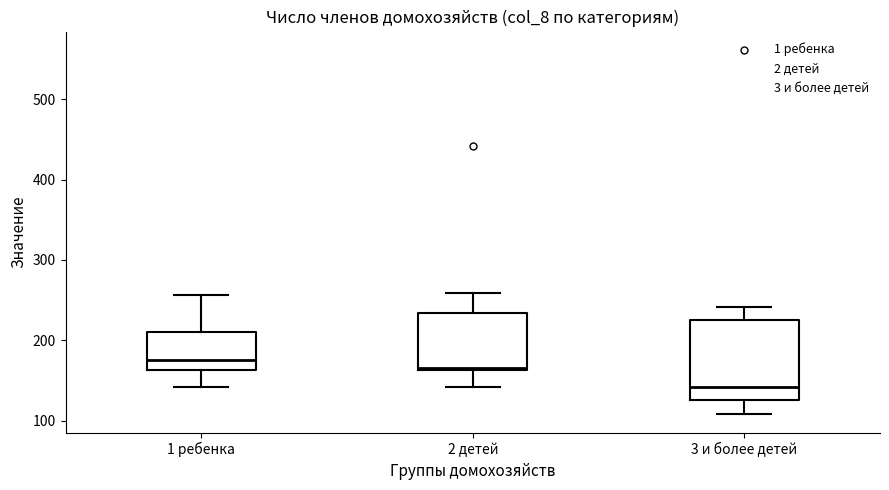

Where does the median line of the box for 2 детей sit on the y-axis? The values are not printed on the chart, so give them approximately, as read against the axis.

170